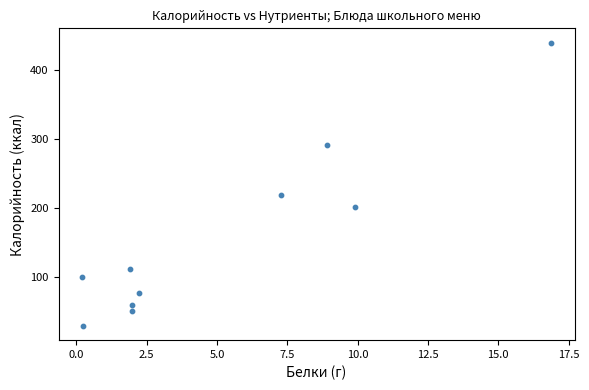

What is the average Y value?

158.5